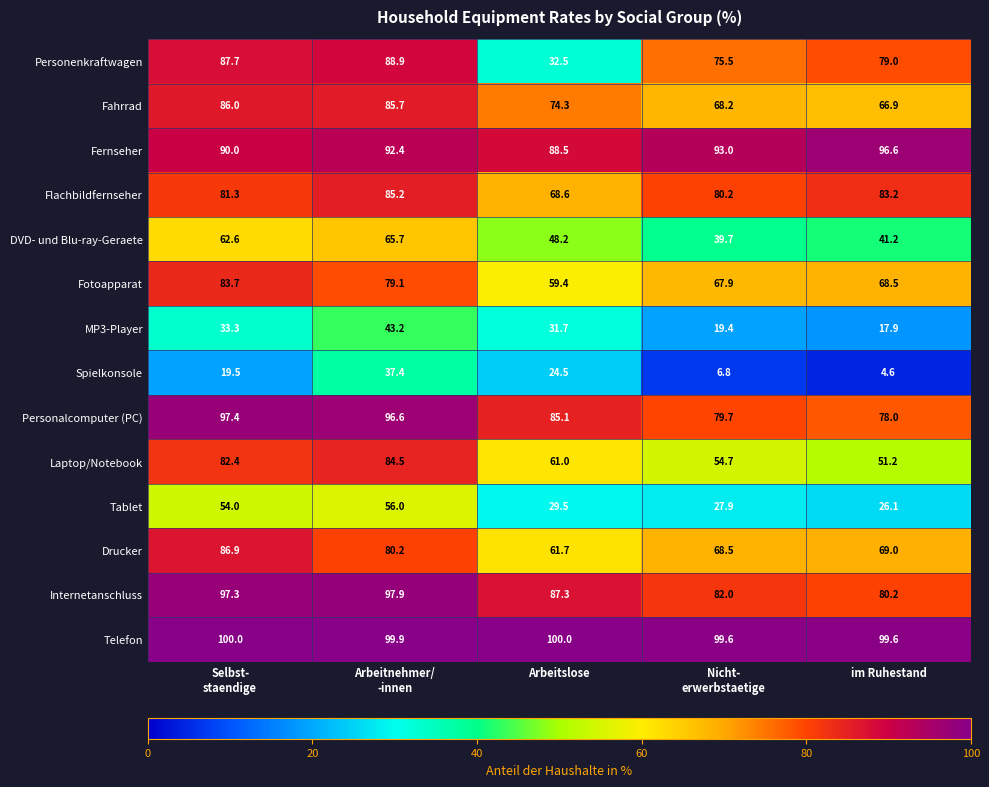

How many Telefon values are between 99 and 100?

5